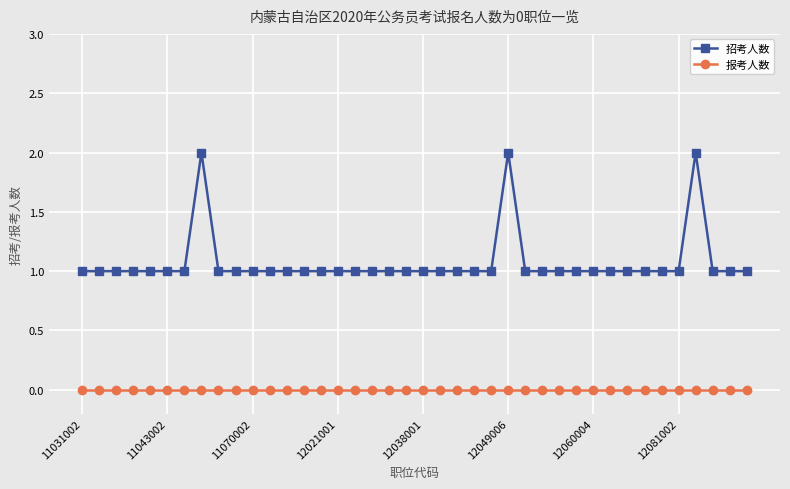

Which series has the widest spread of values?

招考人数